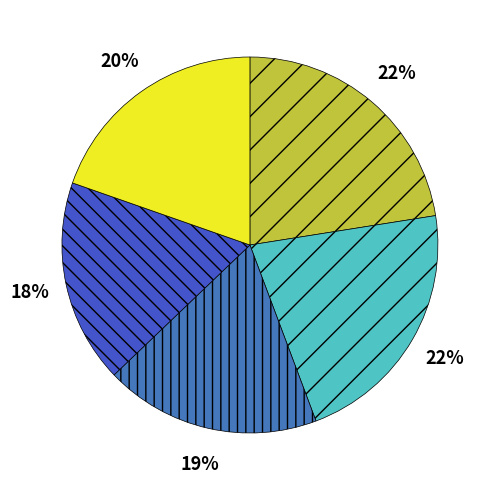

Count the number of slices in the pie.

5